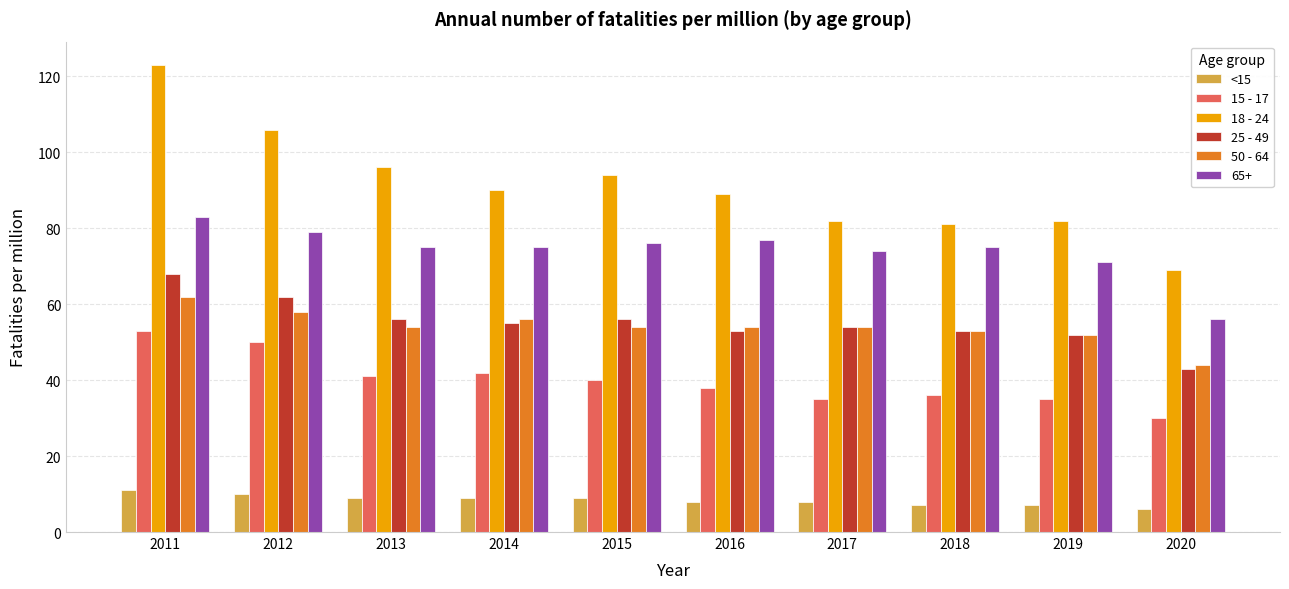

The value of 15 - 17 at 2015 is 40. True or false?

True